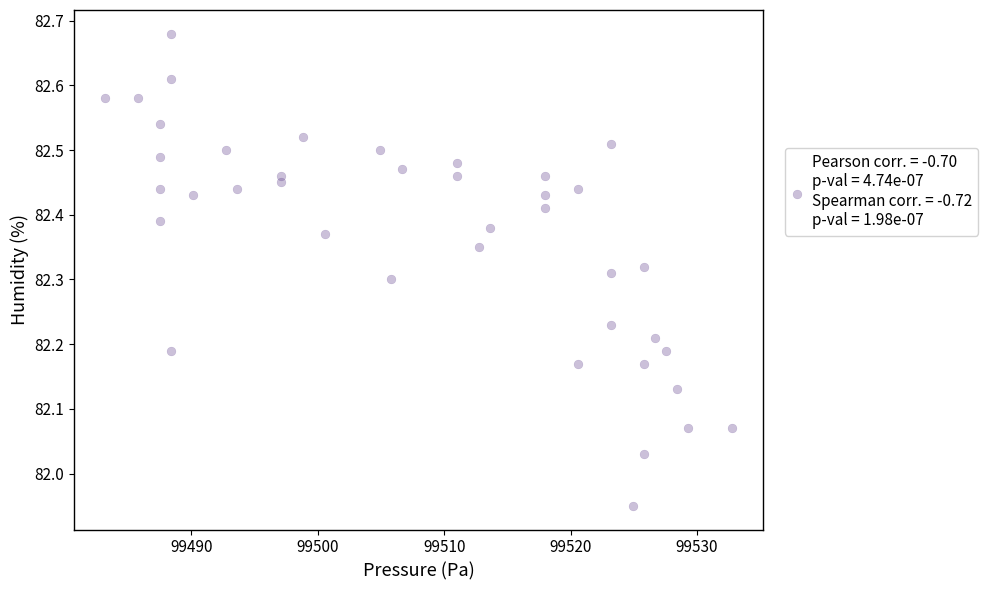

What is the range of Y values (max minus min)?

0.7